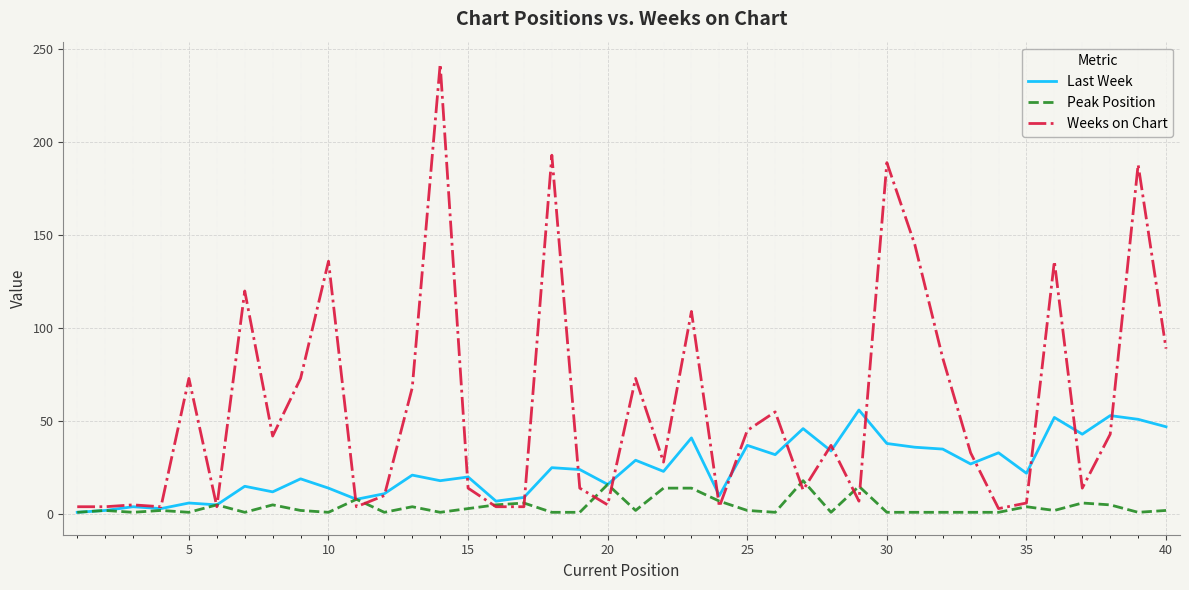

What is the highest value of the Peak Position series?

18